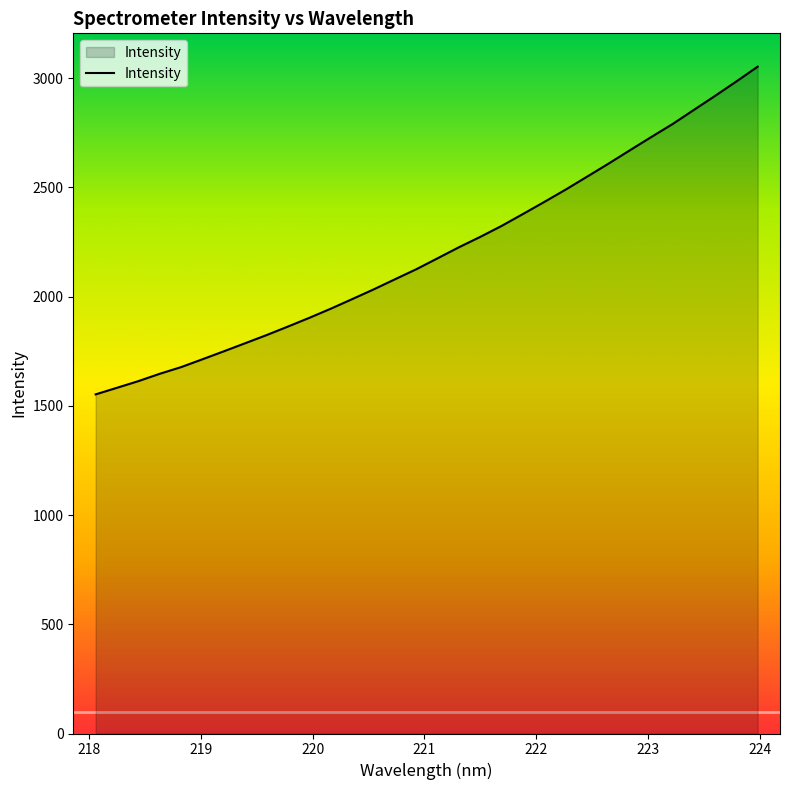

What is the maximum value shown in the chart?

3052.5